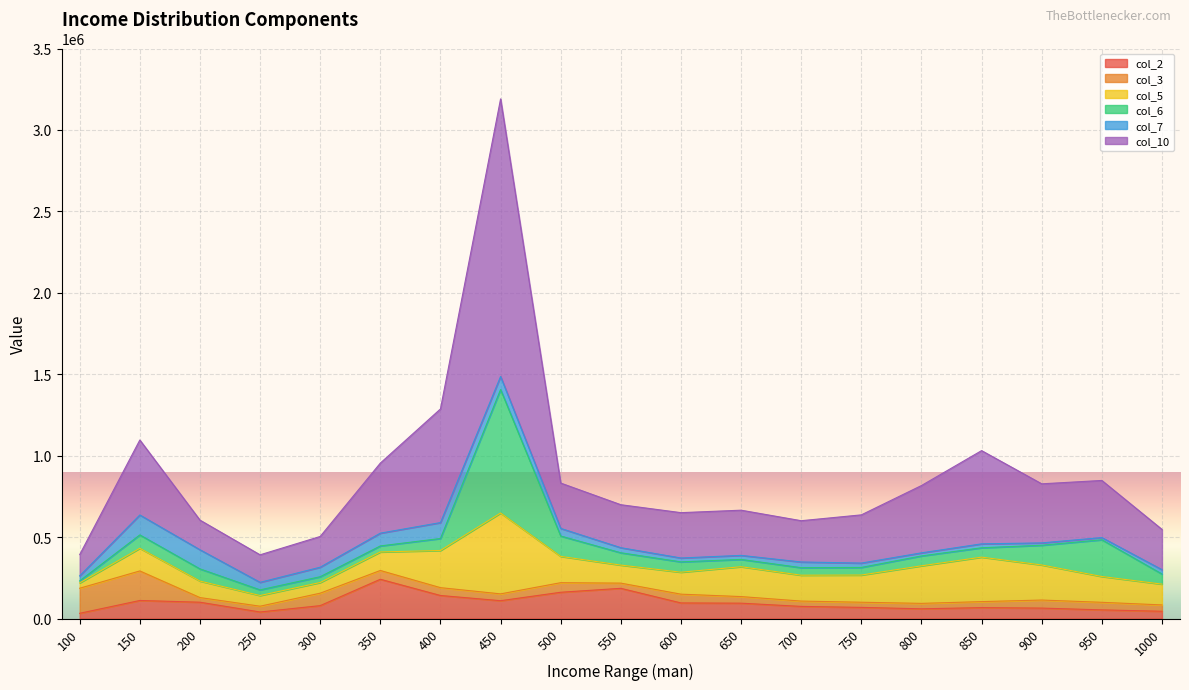

How many series are shown in this chart?

6